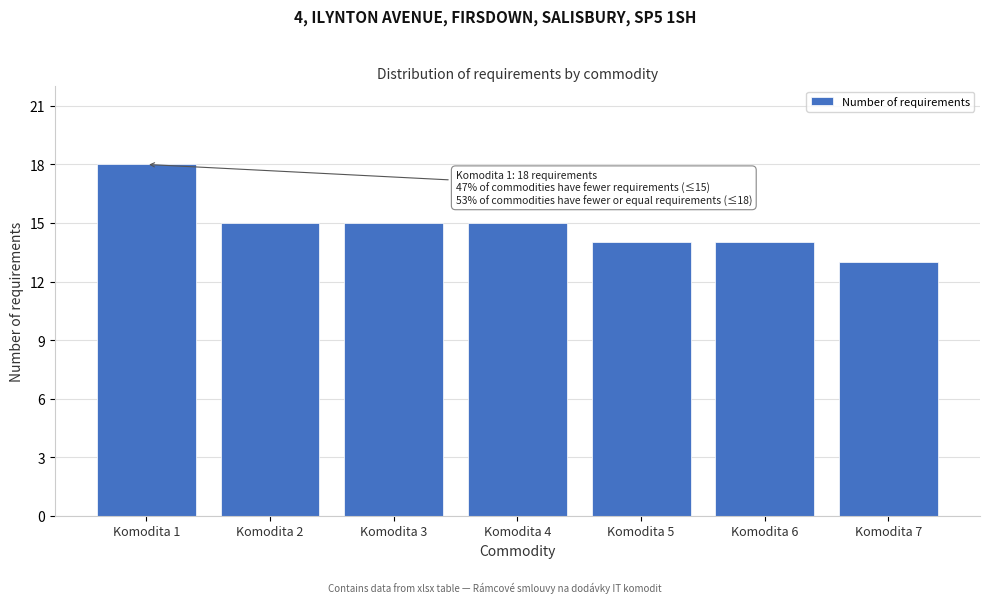

Reading left to right, extract all data points from this chart.

18	15	15	15	14	14	13